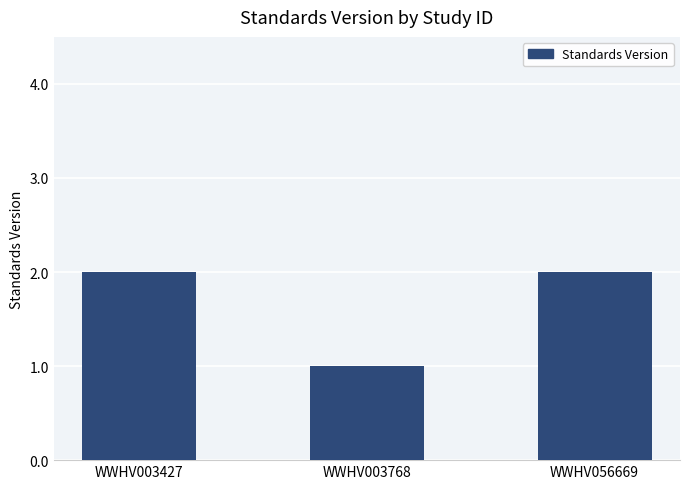

At which category does the chart reach its minimum across all series?

WWHV003768